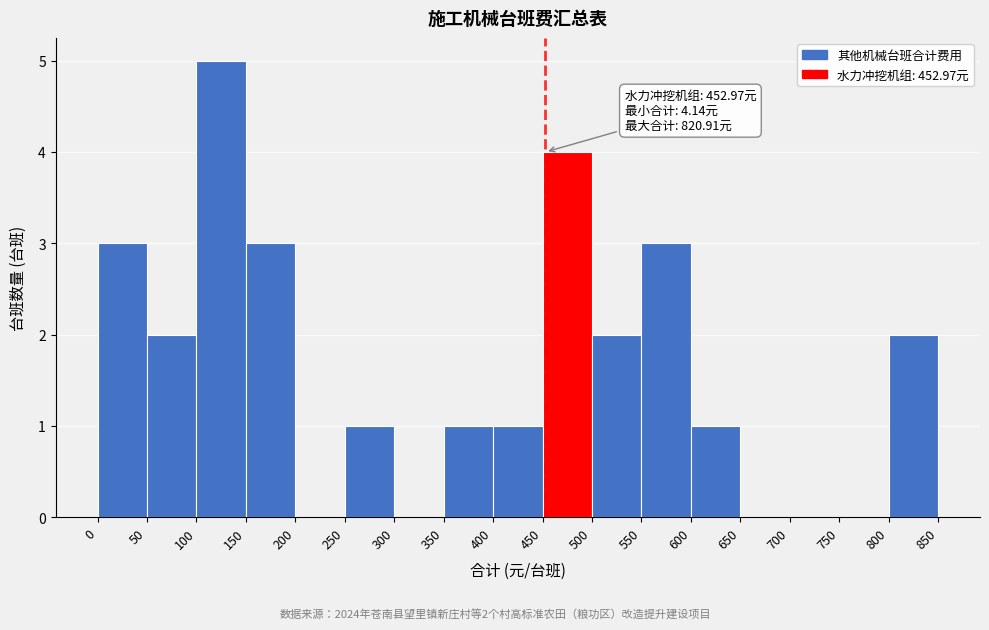

Which range on the x-axis has the tallest bar?

100 to 150